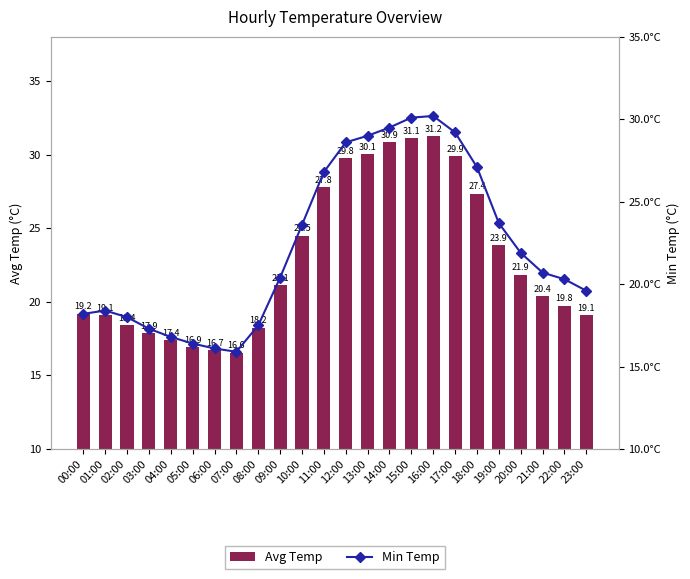

Reading left to right, what are all the values shown in this chart?

Avg Temp: 19.2	19.1	18.4	17.9	17.4	16.9	16.7	16.6	18.2	21.1	24.5	27.8	29.8	30.1	30.9	31.1	31.2	29.9	27.4	23.9	21.9	20.4	19.8	19.1
Min Temp: 18.2	18.4	18.0	17.3	16.8	16.4	16.1	15.9	17.5	20.4	23.6	26.8	28.6	29.0	29.5	30.1	30.2	29.2	27.1	23.7	21.9	20.7	20.3	19.6